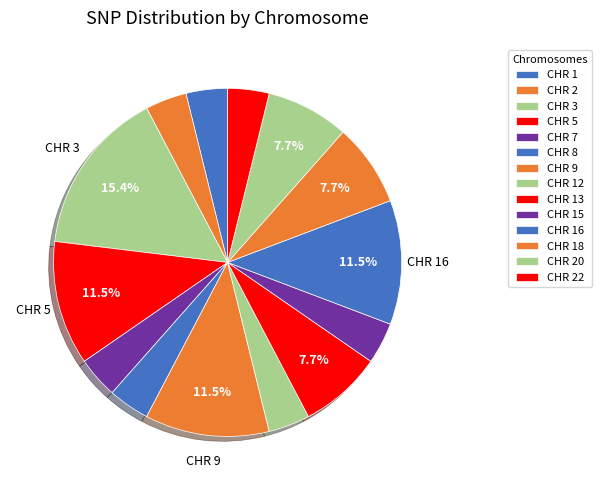

How many segments does this pie chart have?

14